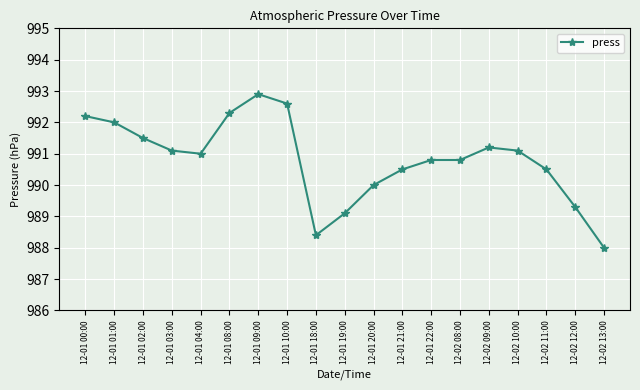

Approximately how many times larger is the value at 12-01 01:00 compared to 12-02 10:00?

1.0